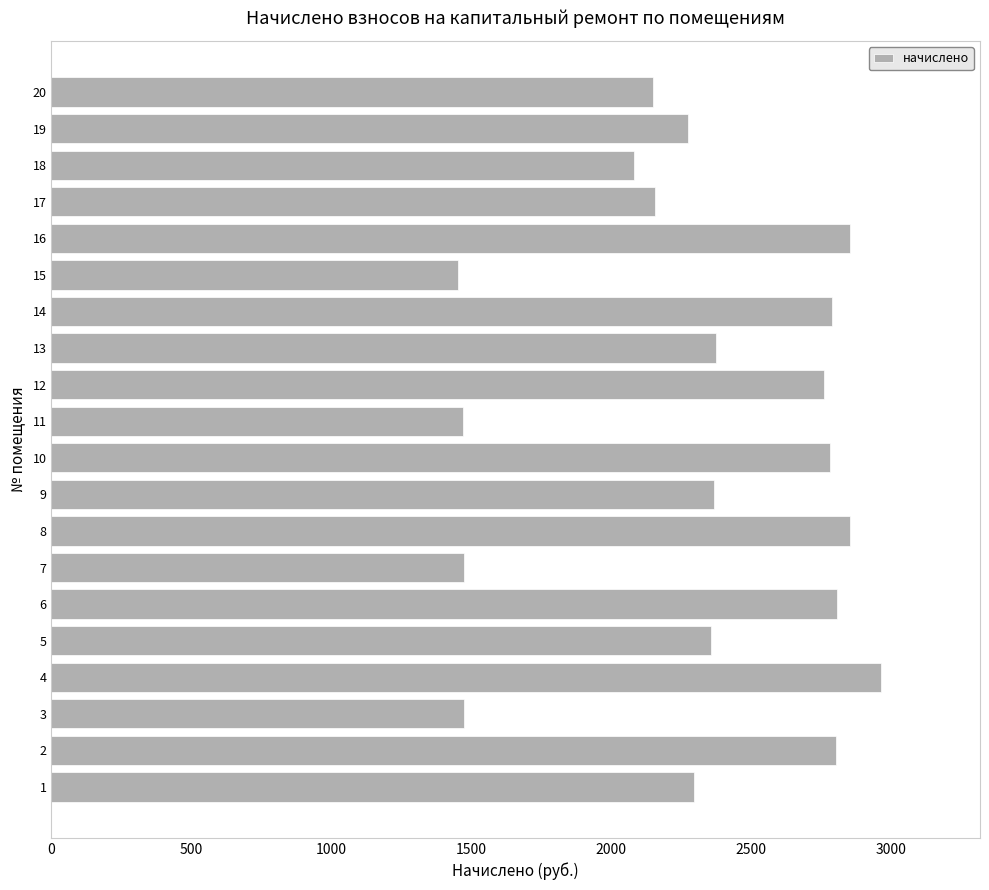

What is the difference between the values at 12 and 4?

200.3